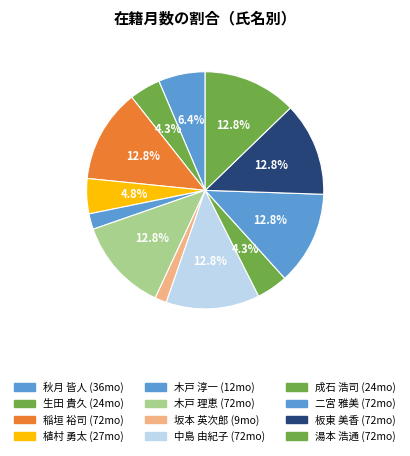

Does 木戸 理恵 represent more than half of the total?

No